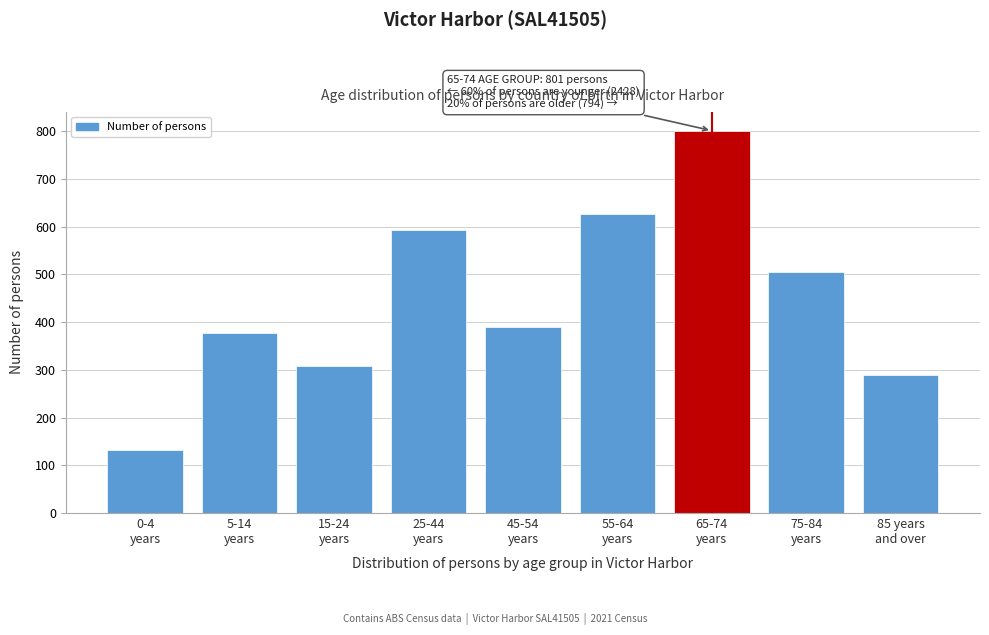

Reading right to left, list all the values displayed in this chart.

290	504	801	627	390	592	309	377	133